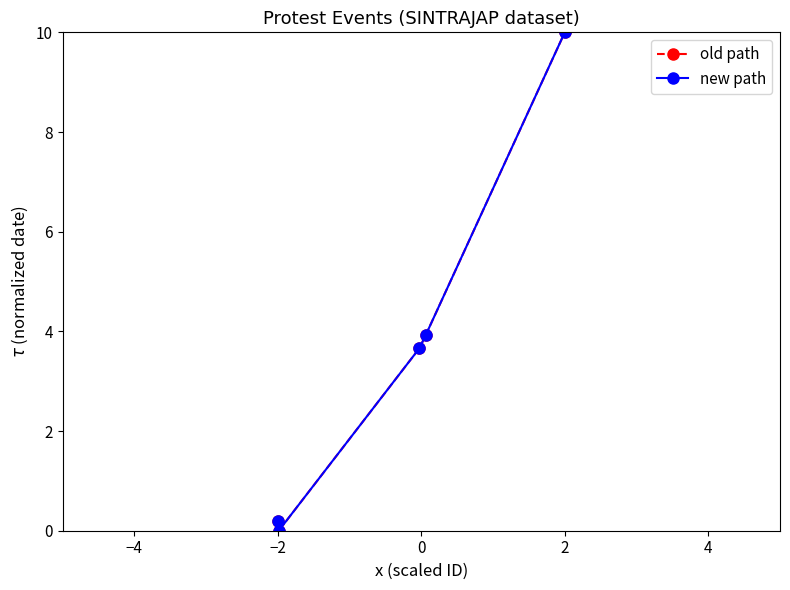

List the series in order of their peak value, lowest first.

old path, new path